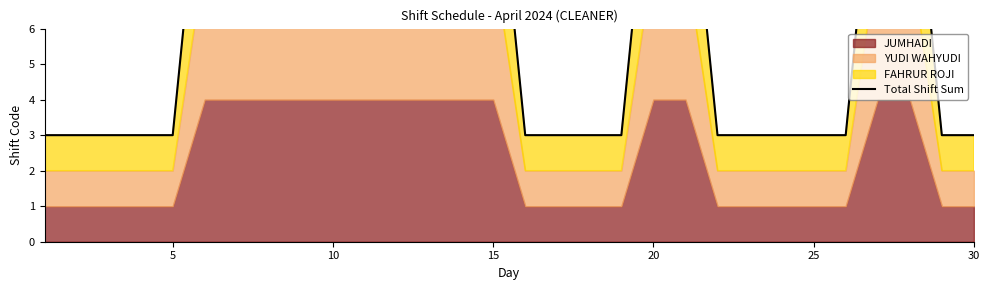

How many data points are above 3?

14